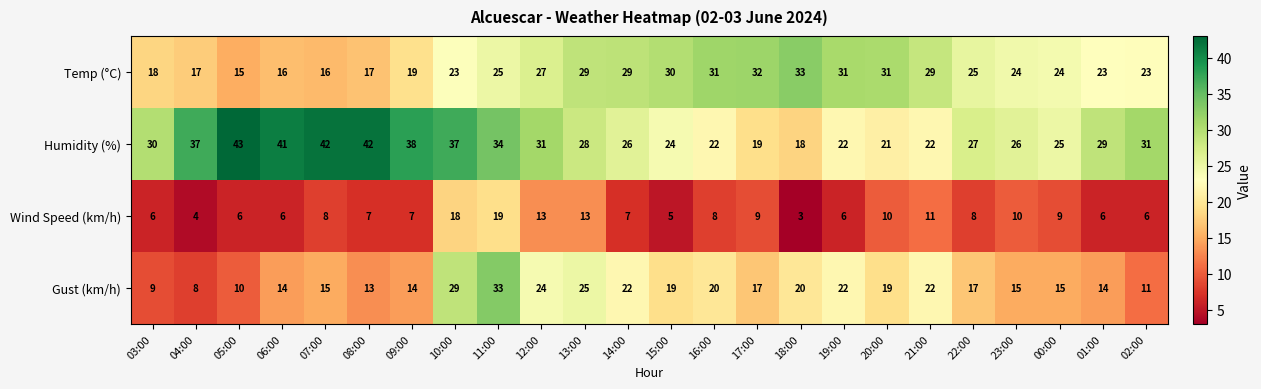

The Wind Speed (km/h) series shows 9 at 00:00. True or false?

True